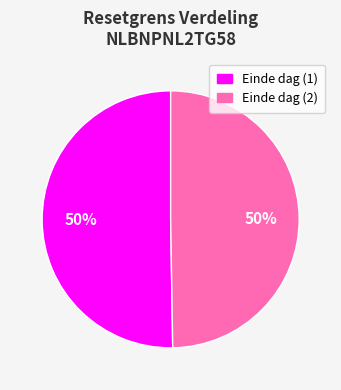

To the nearest percent, what is the average slice percentage?

50%